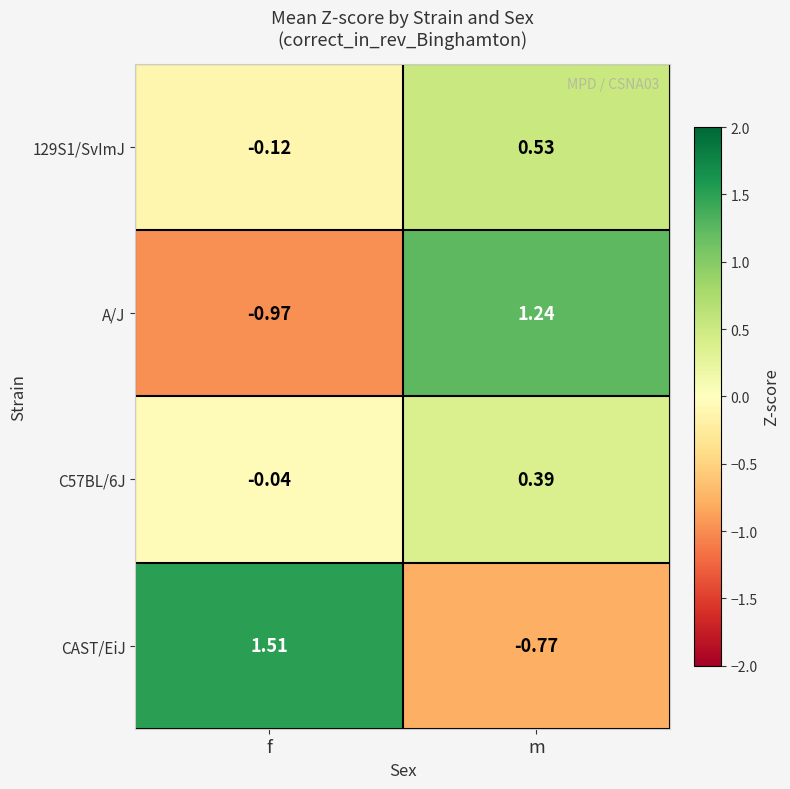

Rank the categories by A/J value from highest to lowest.

m, f